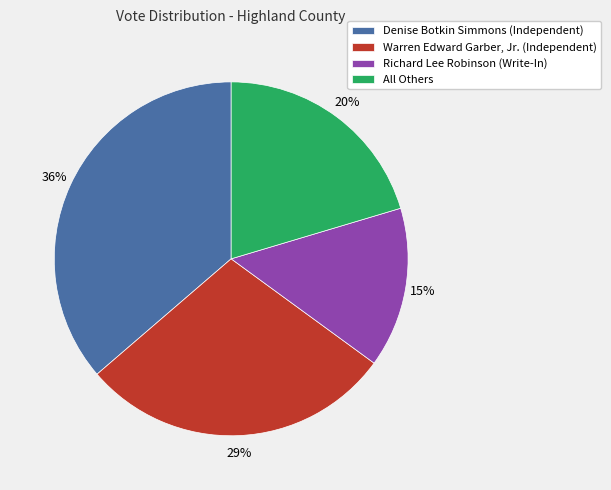

To the nearest percent, what portion does Richard Lee Robinson (Write-In) represent?

15%